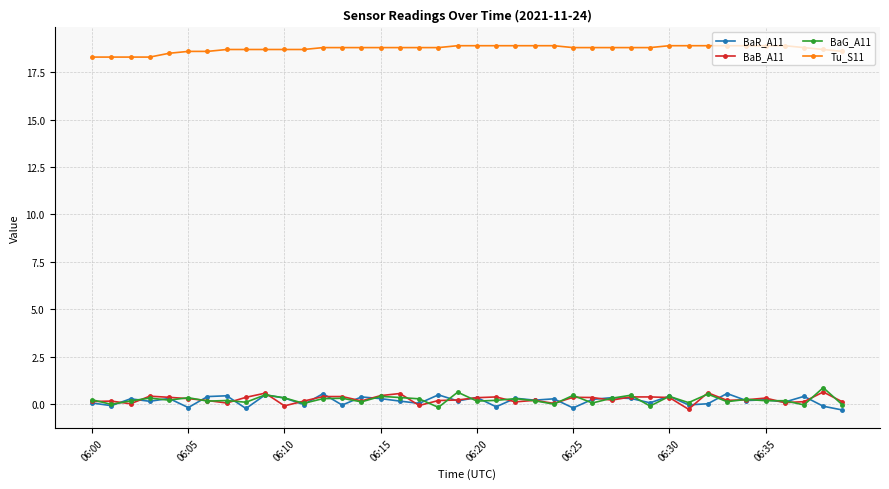

True or false: Tu_S11 and BaR_A11 cross at least once.

False